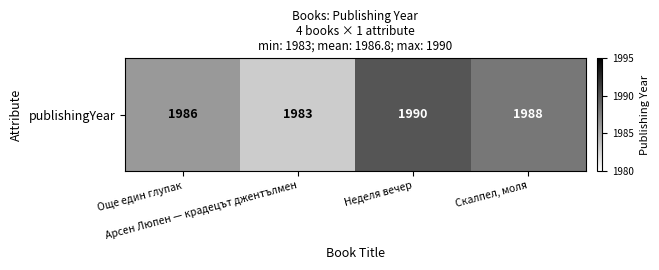

How many data points are above 1988?

1